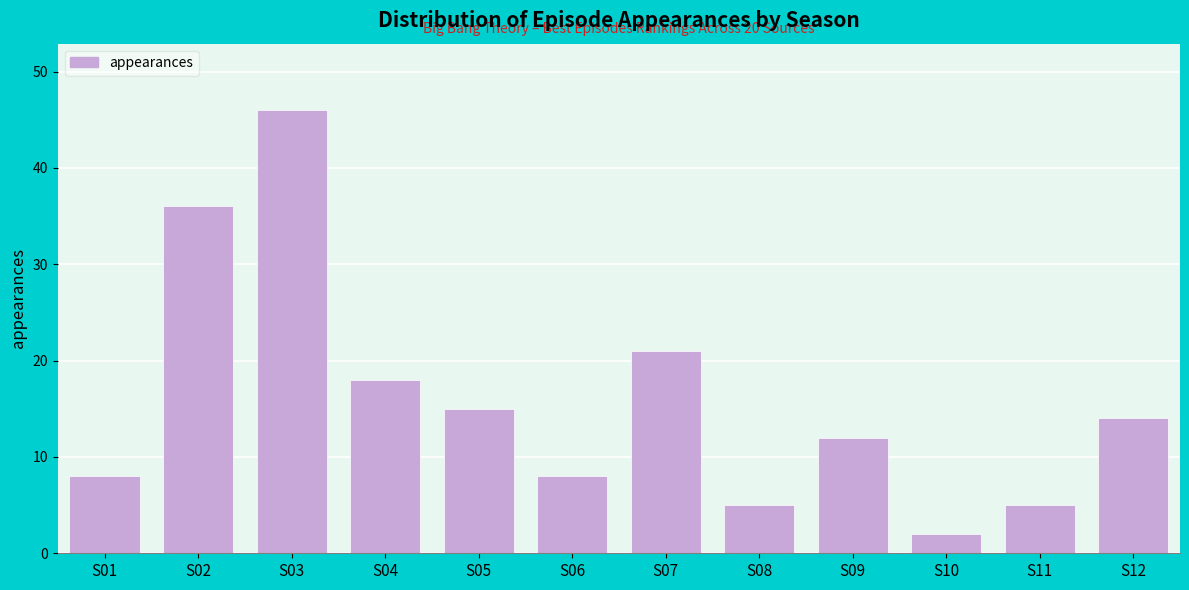

Reading left to right, what are all the values shown in this chart?

8	36	46	18	15	8	21	5	12	2	5	14